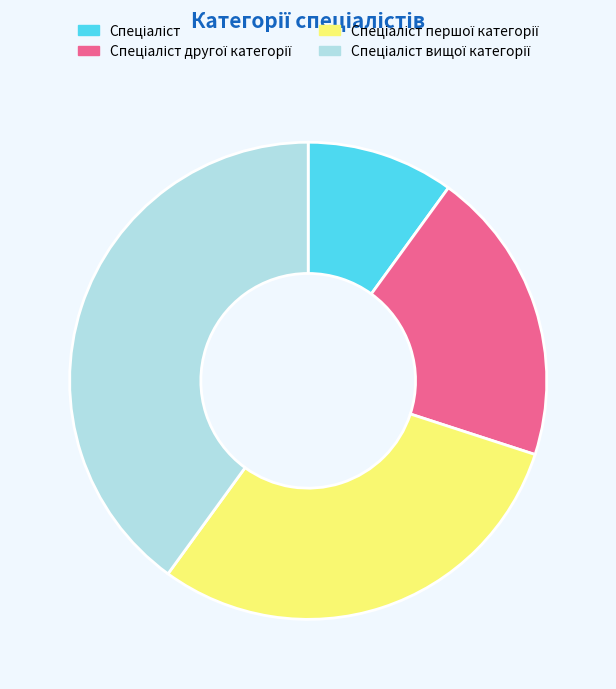

Is there a majority slice in this chart?

No